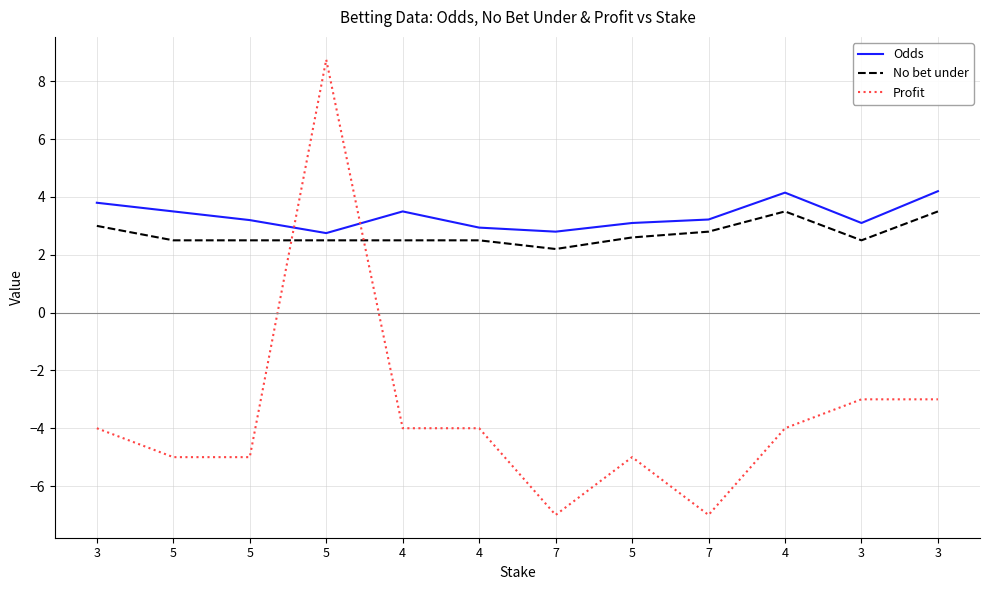

What is the lowest value of the No bet under series?

2.2